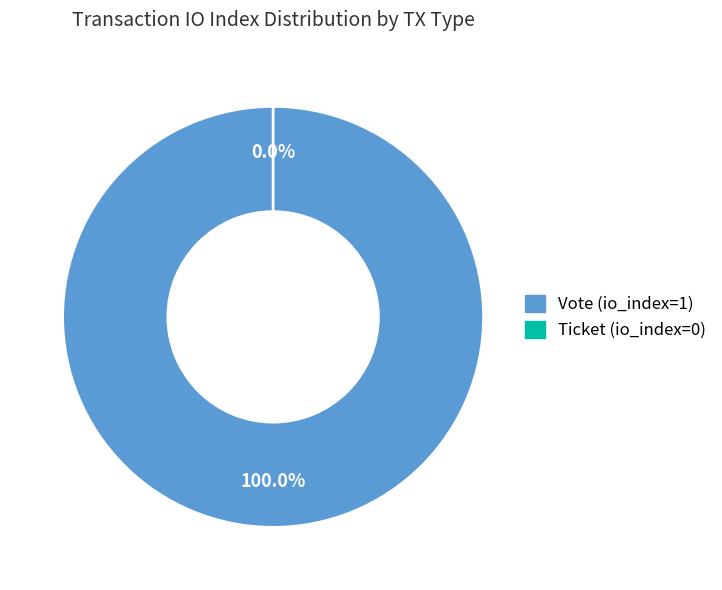

What is the largest slice in the pie chart?

Vote (io_index=1)